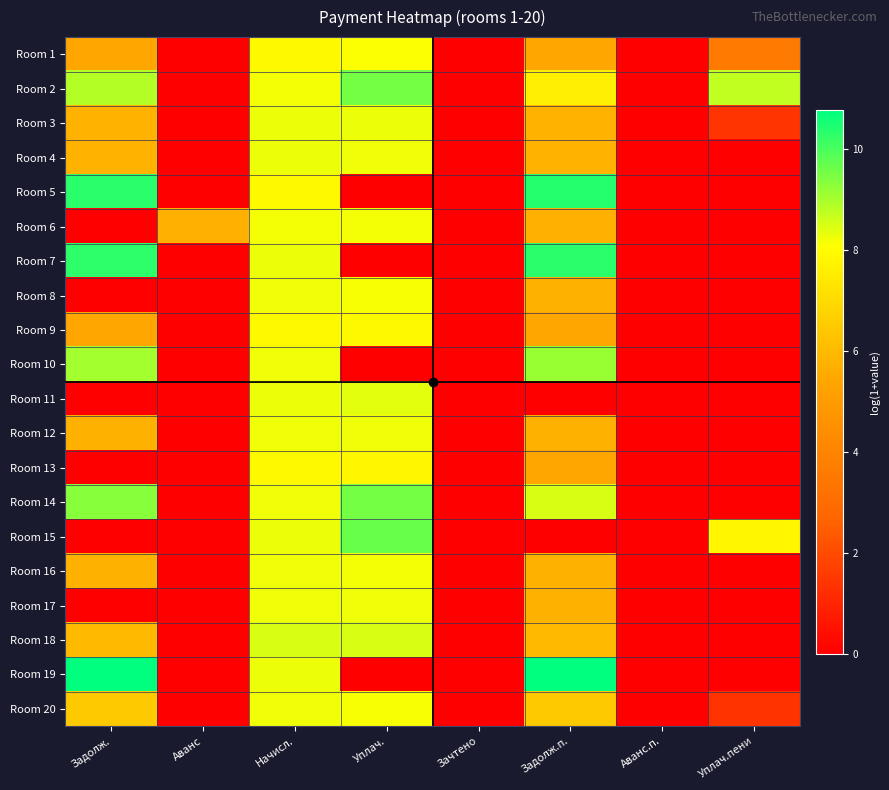

At how many categories does at least one series exceed 8?

5